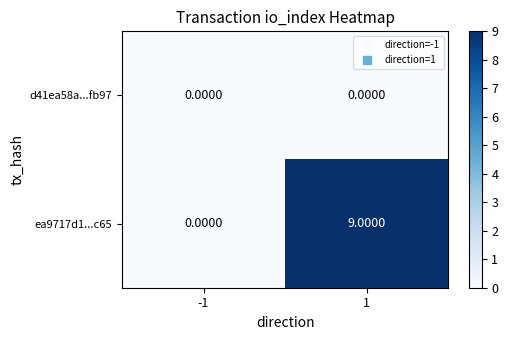

What is the total value across all series at 1?

9